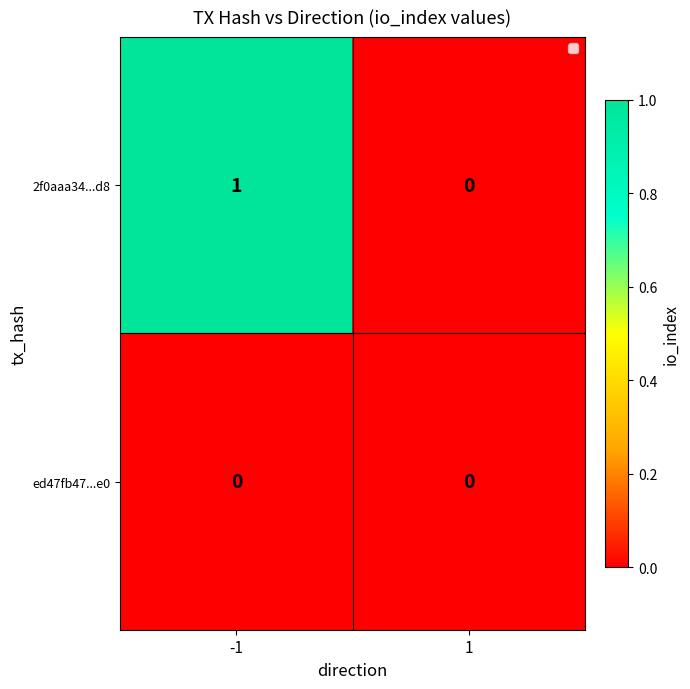

Is the value of ed47fb47...e0 at 1 greater than the value of 2f0aaa34...d8 at -1?

No